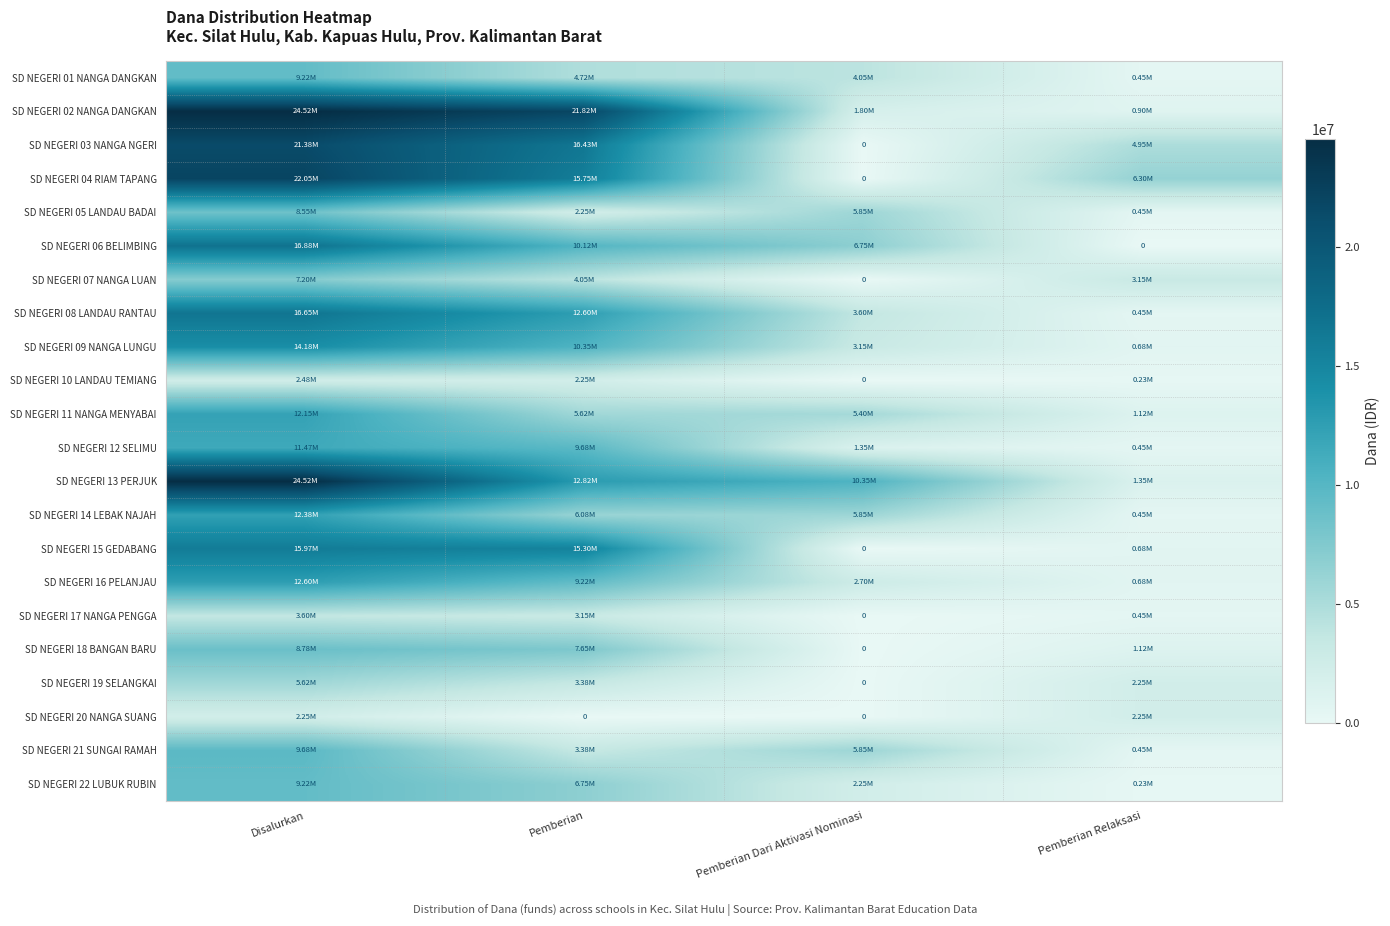

How many data points in SD NEGERI 13 PERJUK are less than 12825000?

2